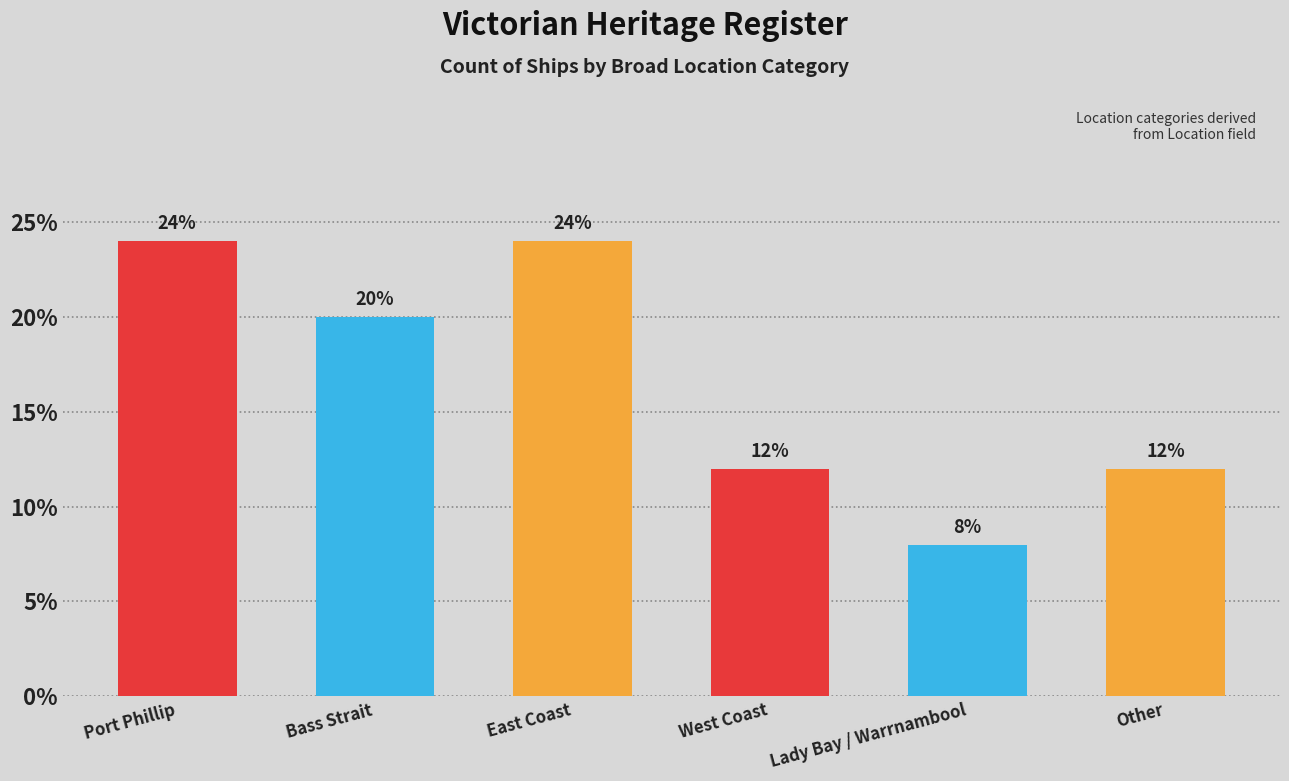

Approximately how many times larger is the value at Lady Bay / Warrnambool compared to West Coast?

0.7